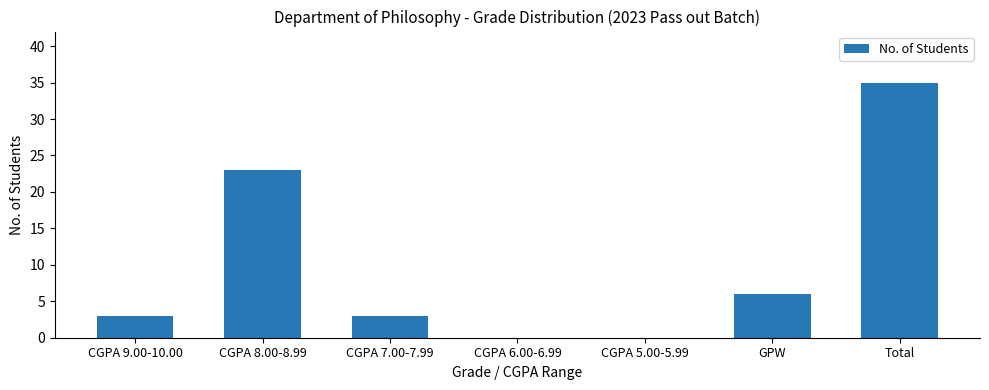

How many data points does each series have?

7